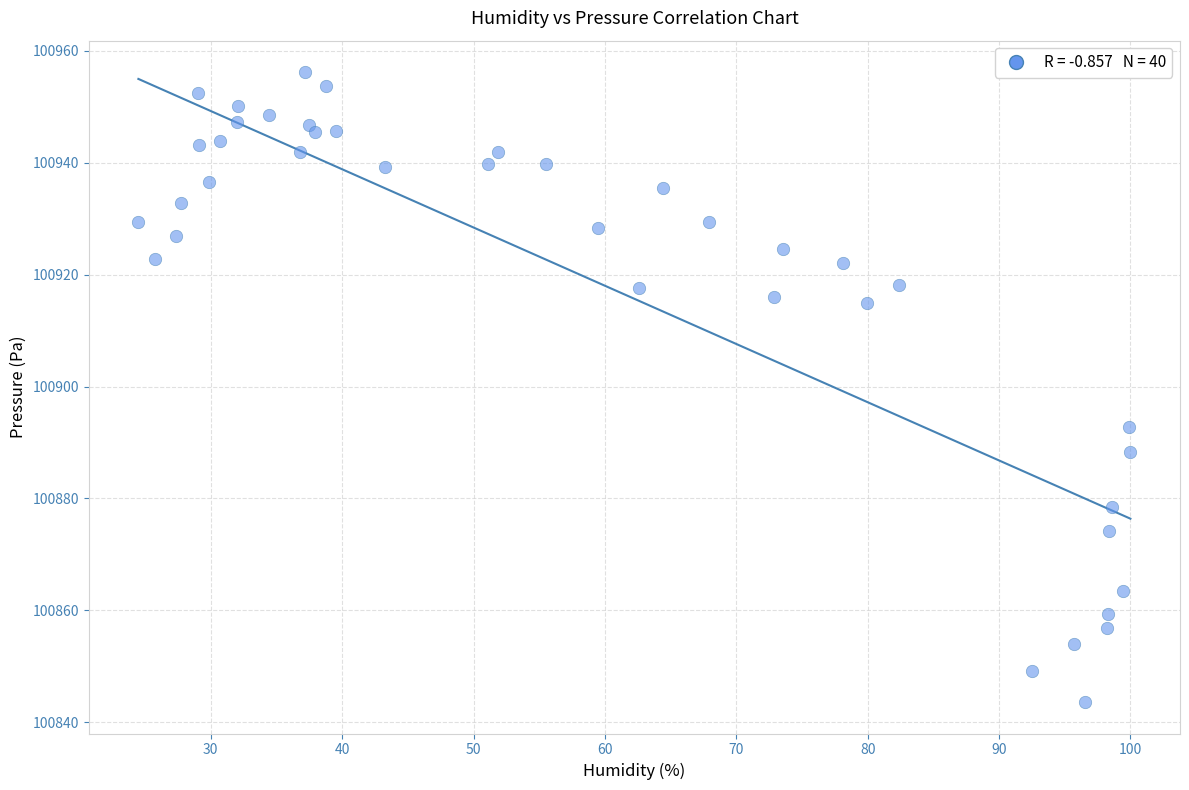

What Y value in the scatter plot is closest to 100899?

100892.8